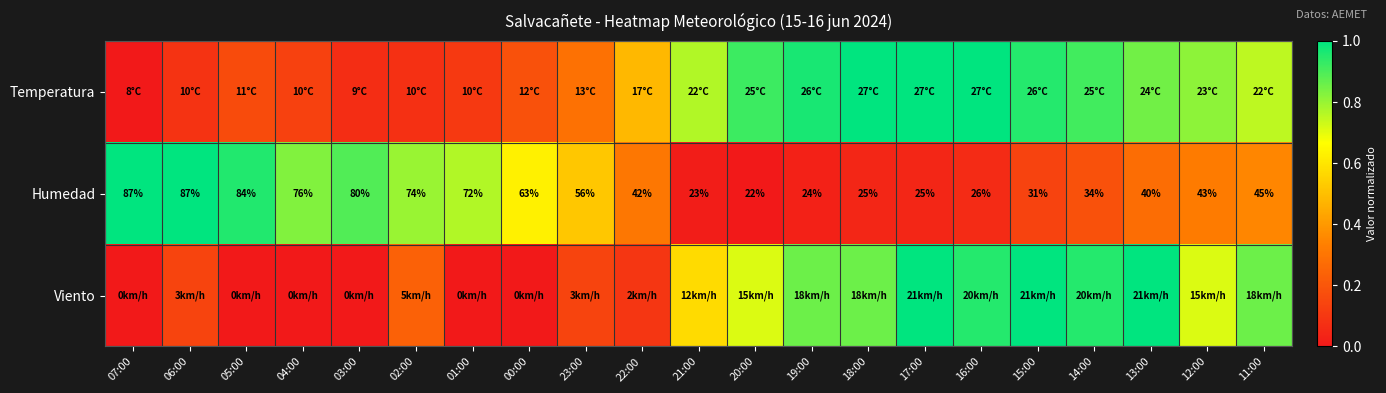

The value of Humedad at 07:00 is 1.0. True or false?

True